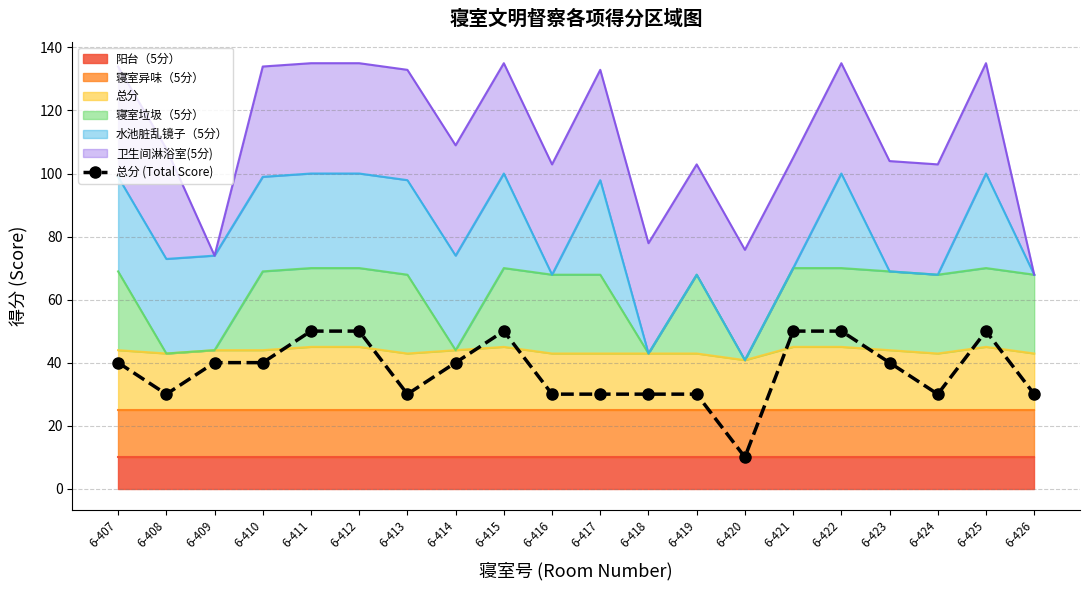

The chart shows a value of 16 at 6-418. True or false?

False